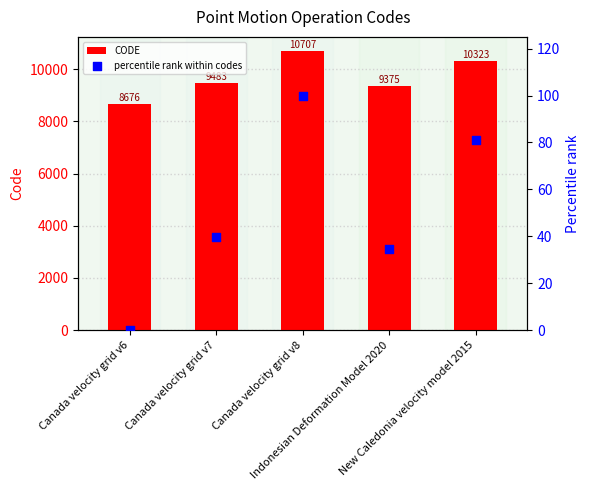

What is the total value across all series at Canada velocity grid v7?

9522.7